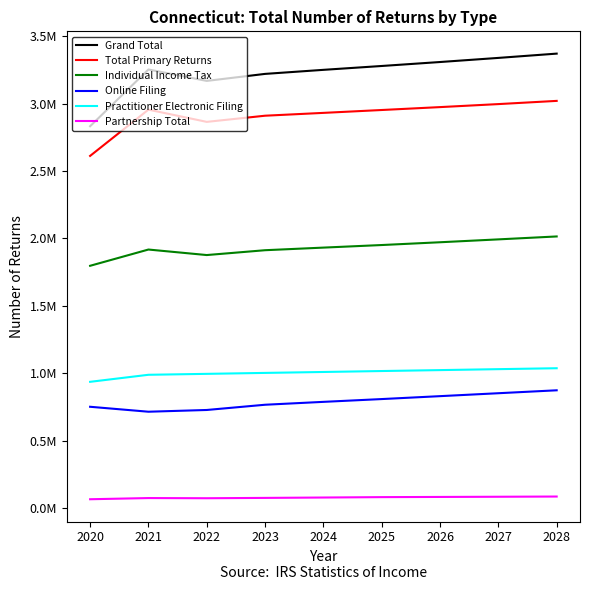

True or false: Total Primary Returns and Individual Income Tax intersect in this chart.

False